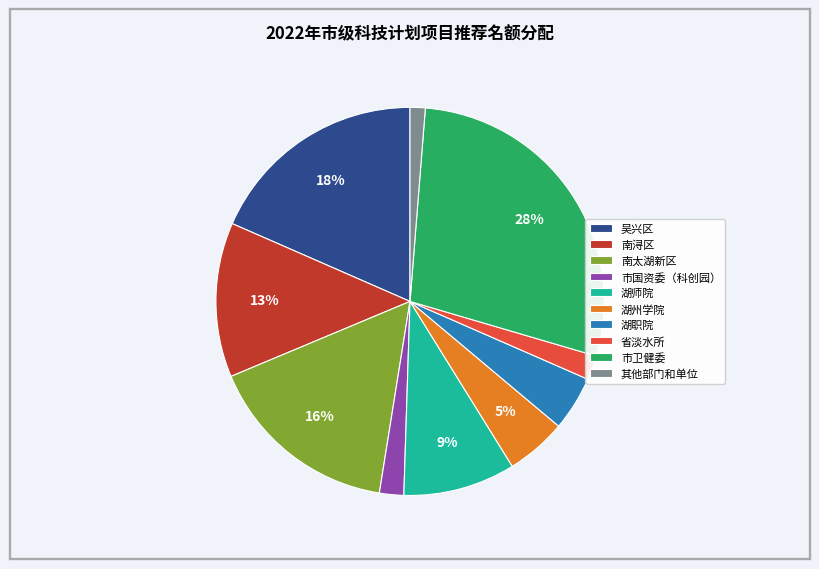

Does 省淡水所 represent more than half of the total?

No